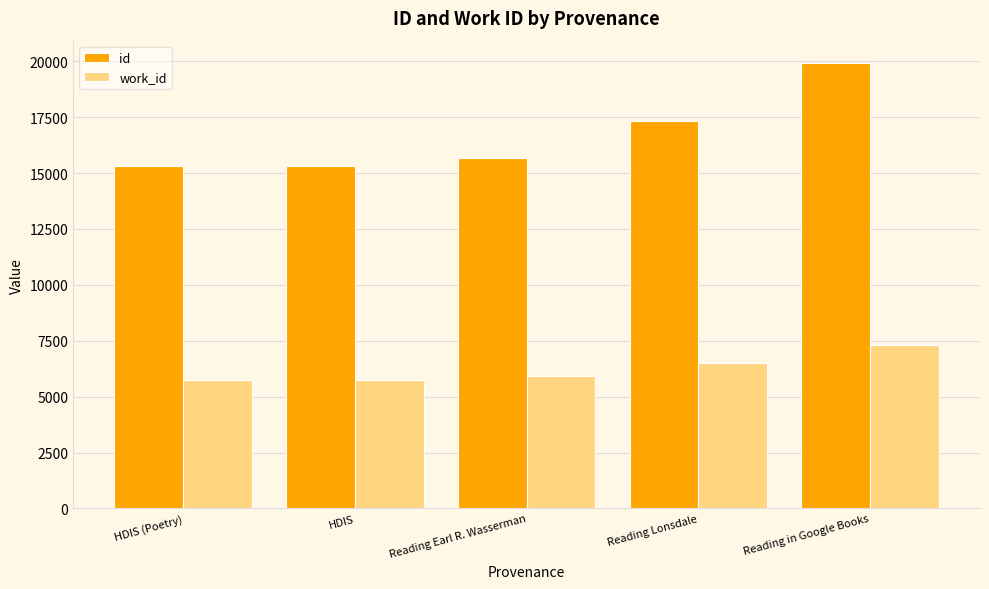

What value does the work_id series have at HDIS (Poetry)?

5750